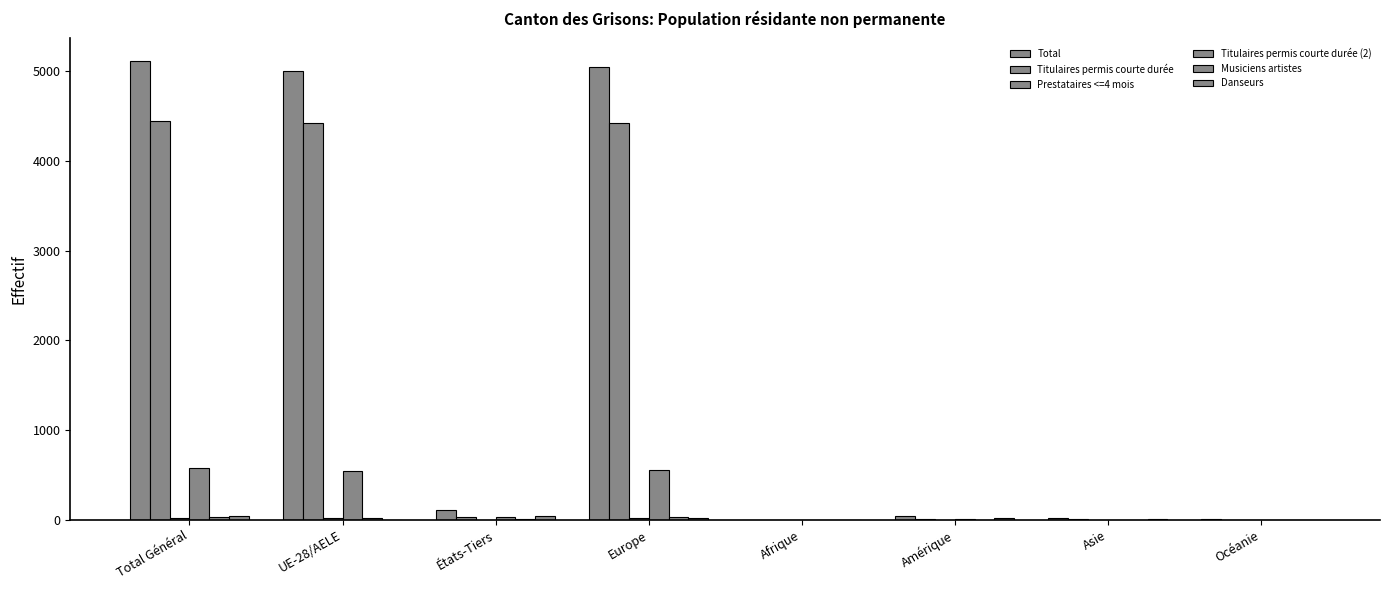

What is the highest value of the Titulaires permis courte durée (2) series?

574